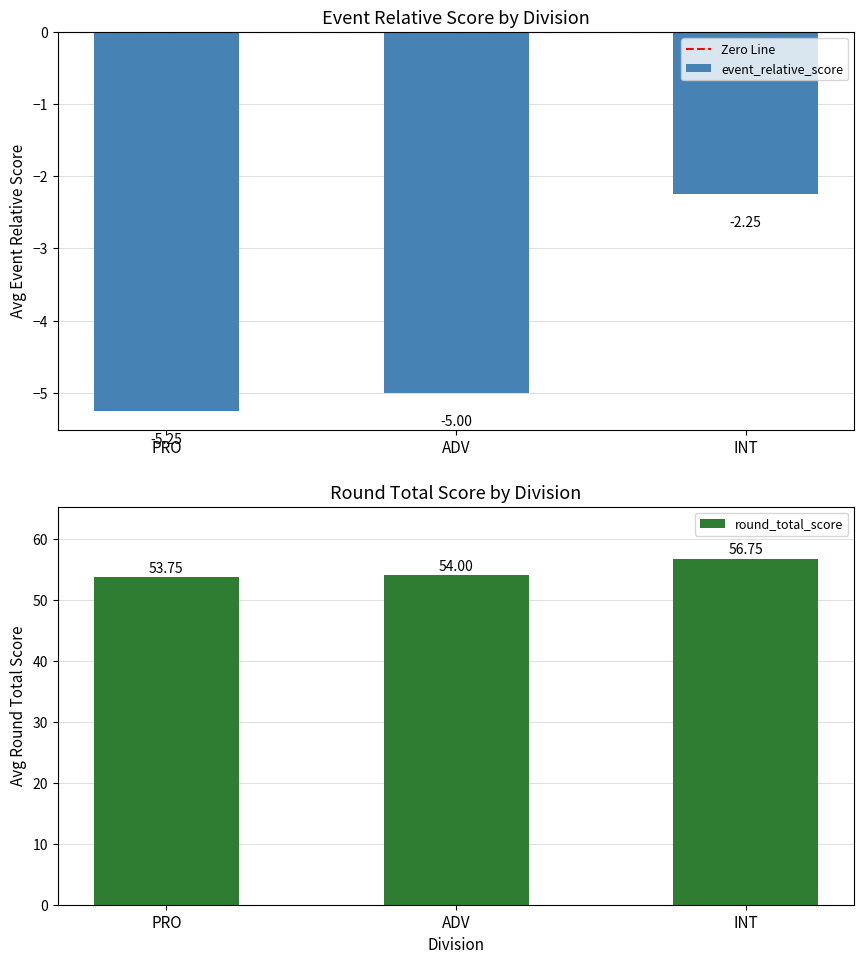

Where does the event_relative_score series first go above -5?

INT